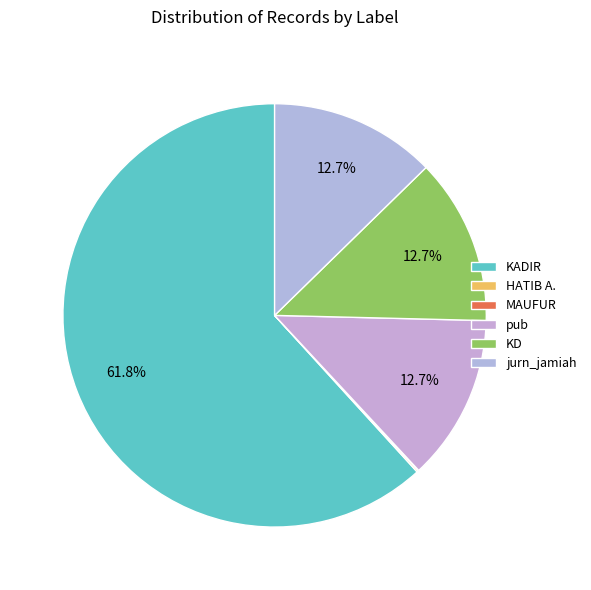

Rank the categories by value from lowest to highest.

MAUFUR, HATIB A., pub, jurn_jamiah, KD, KADIR